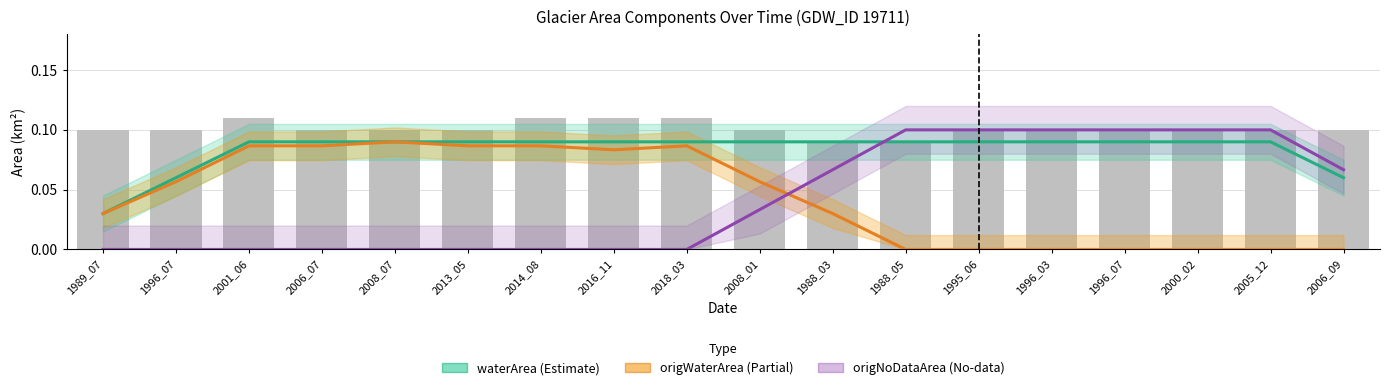

Which series has the largest range (max minus min)?

origNoDataArea (No-data)